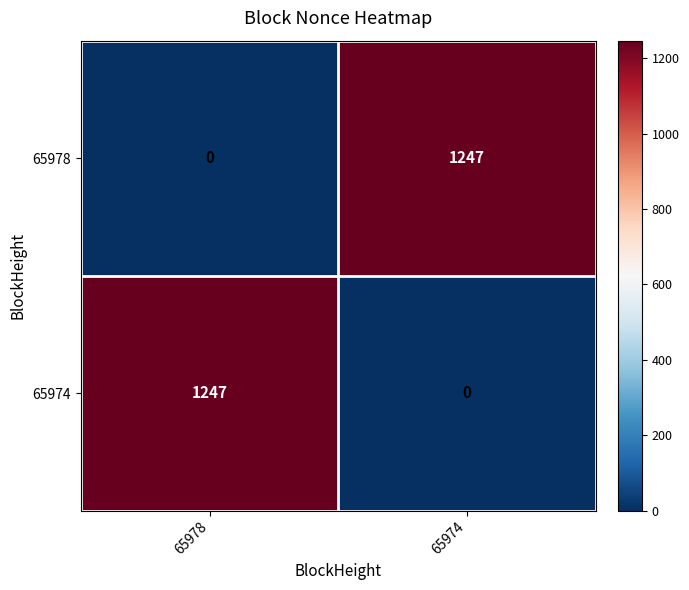

What is the difference between the maximum and minimum values in the 65978 series?

1247